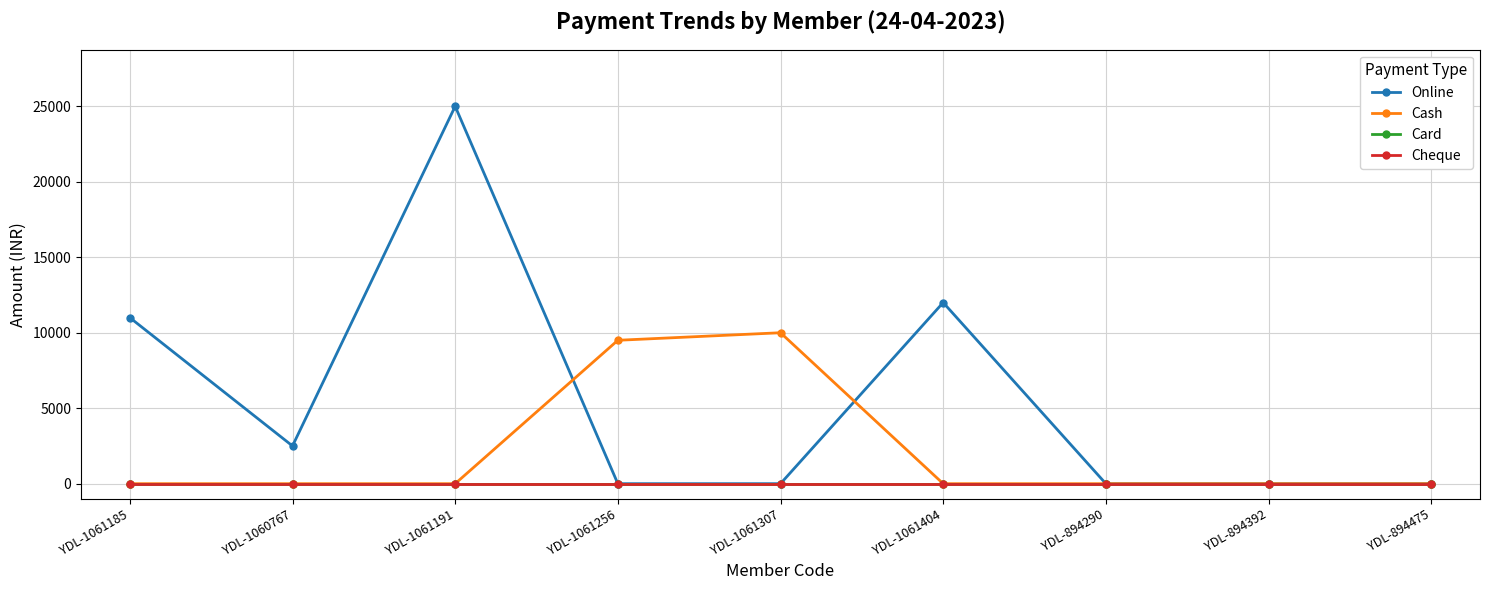

True or false: Cash has more than 0 points higher than both neighbors.

True